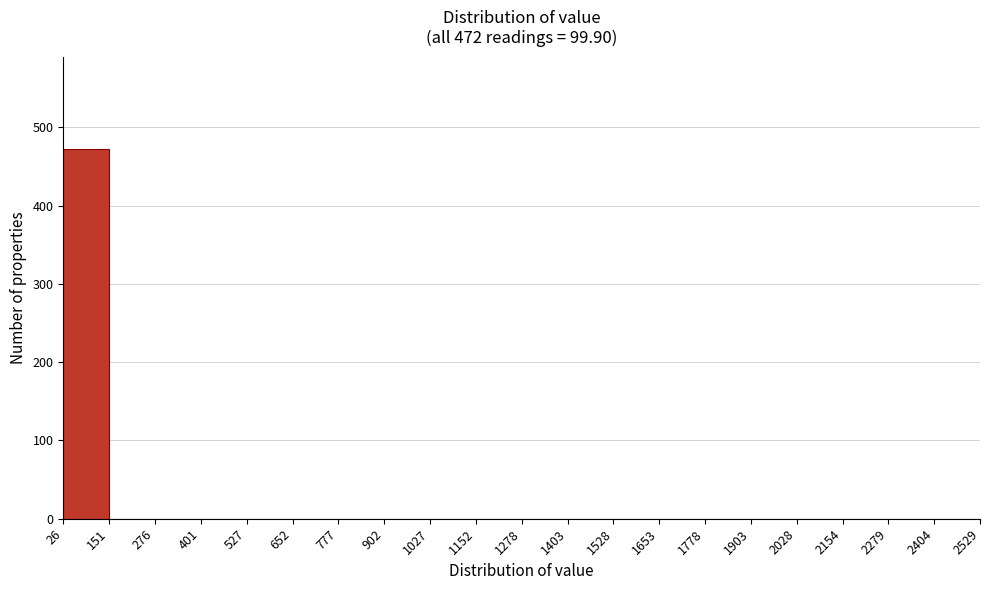

Which range on the x-axis has the tallest bar?

26 to 151